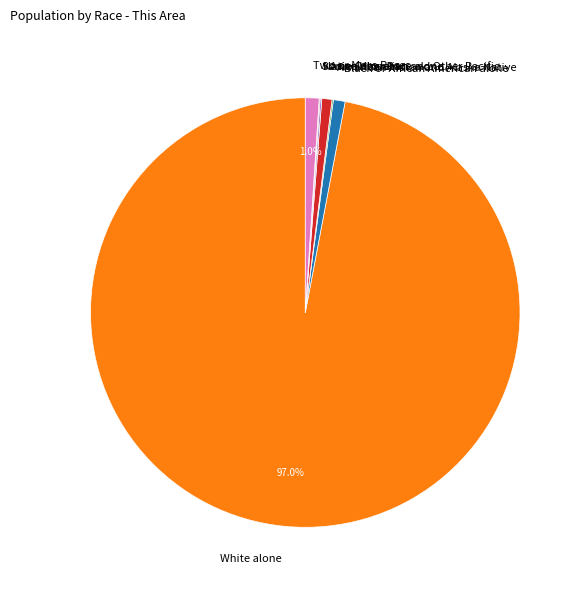

What is the largest slice in the pie chart?

White alone